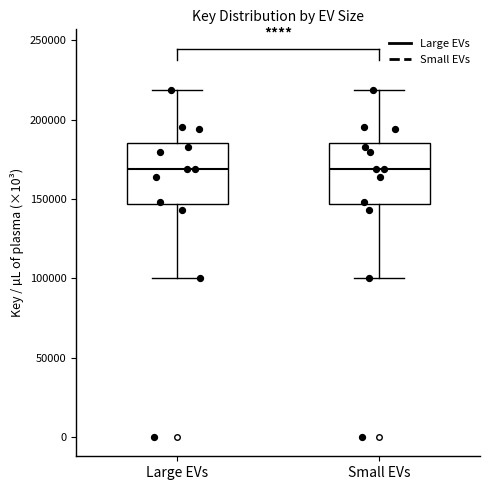

Reading left to right, transcribe this box plot: for each box, give where its median line is, the range the box spans, and where its two whiskers end, as read against the y-axis. The values are not printed on the chart, so give them approximately, as read against the axis.

Large EVs: median 170000, box 145000 to 185000, whiskers 100000 to 220000
Small EVs: median 170000, box 145000 to 185000, whiskers 100000 to 220000